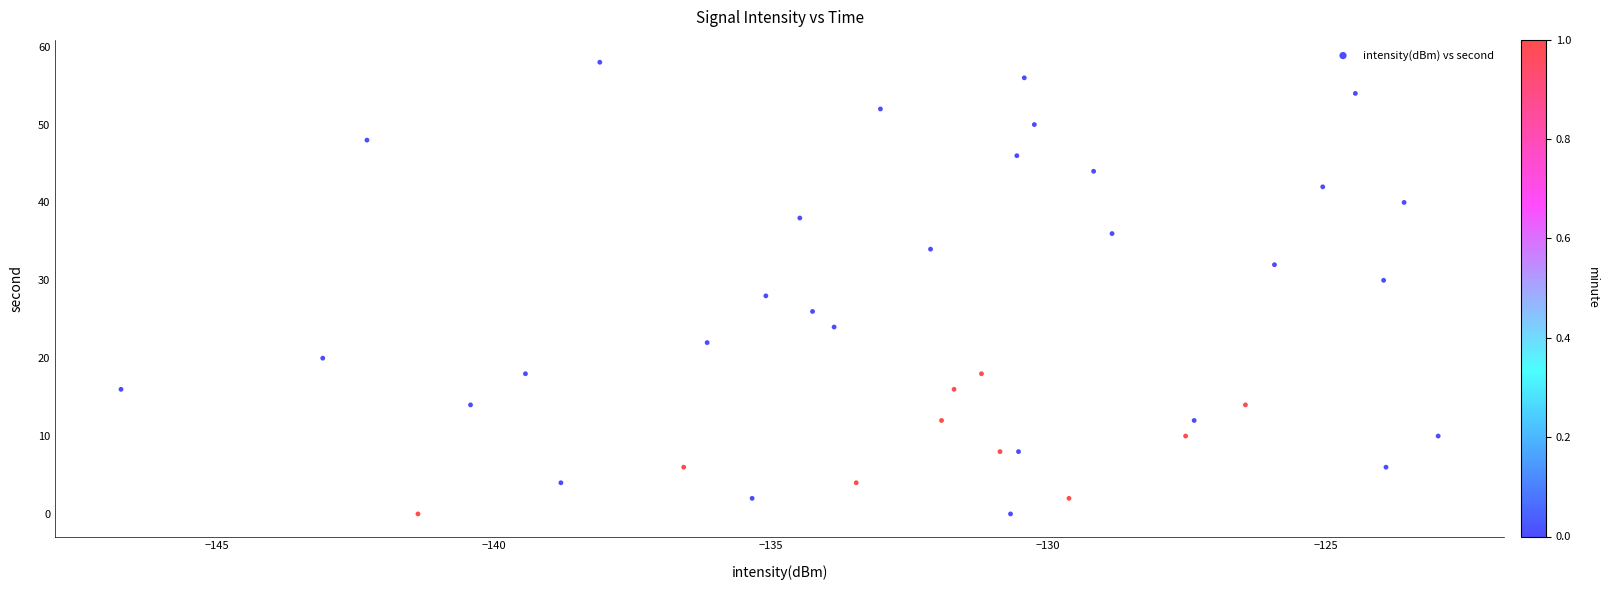

What is the range of Y values (max minus min)?

58